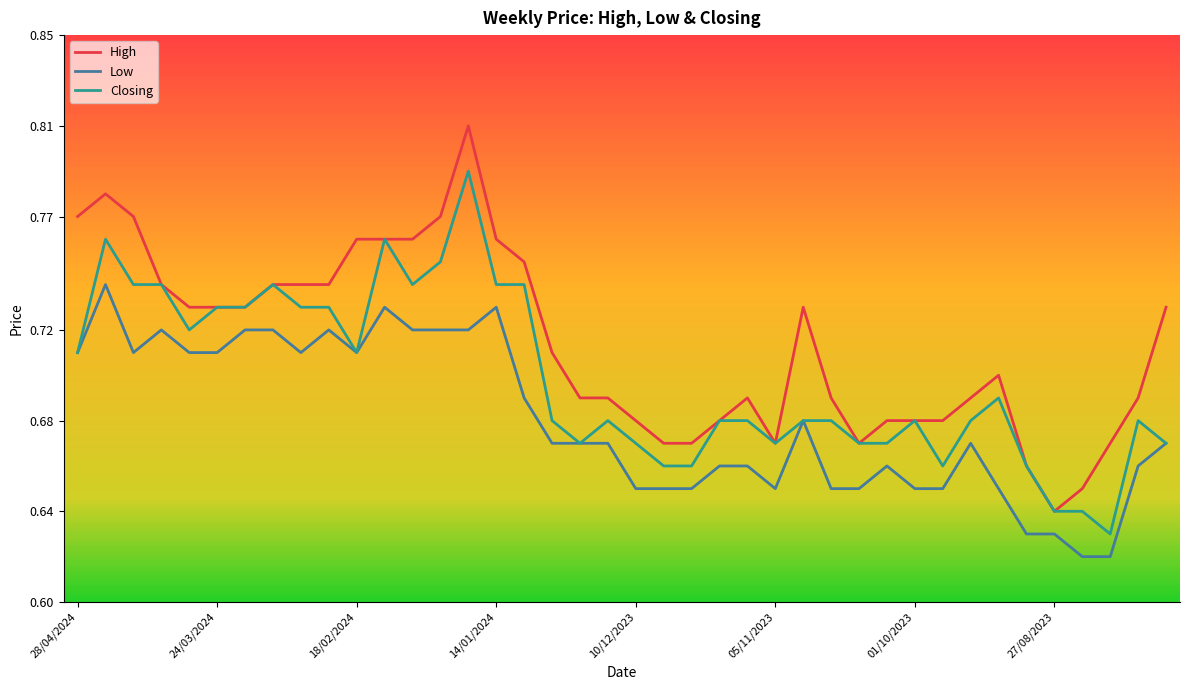

Which series has the largest range (max minus min)?

High